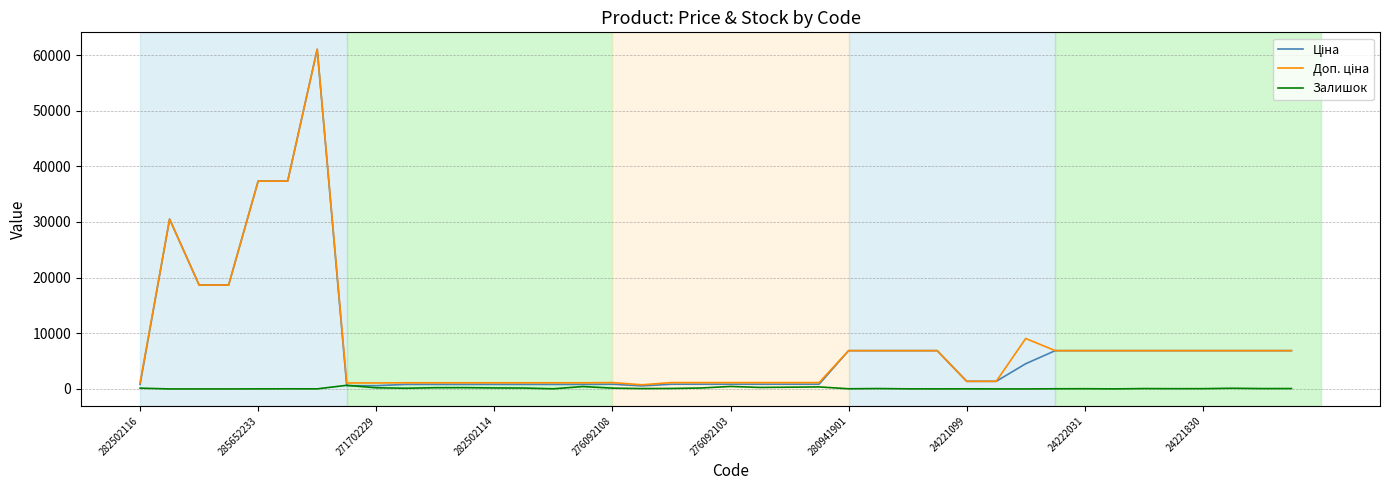

Is this an area chart (filled region under the line)?

No